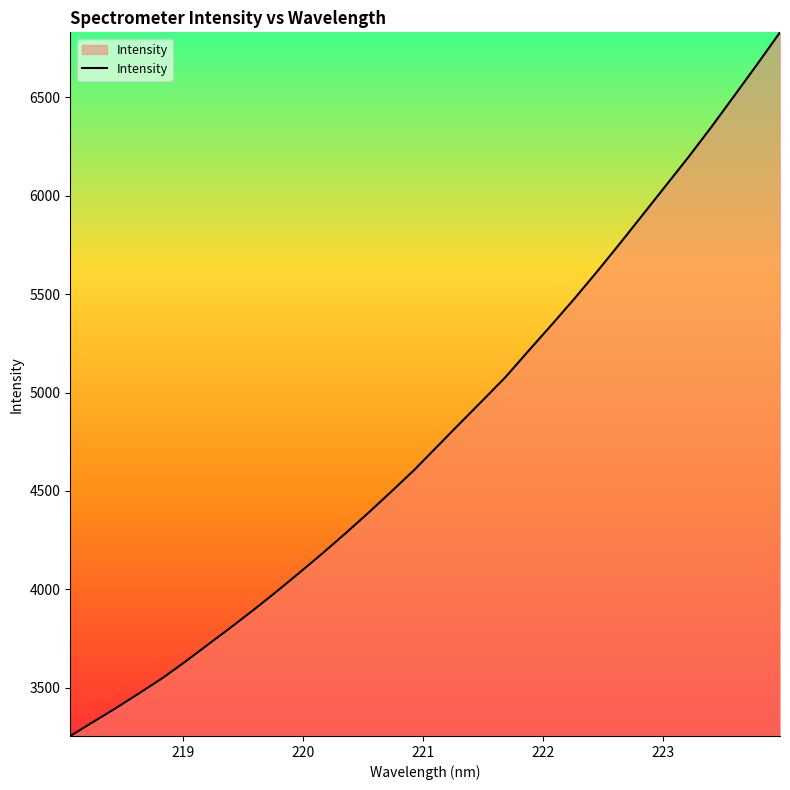

What is the minimum value shown in the chart?

3255.6